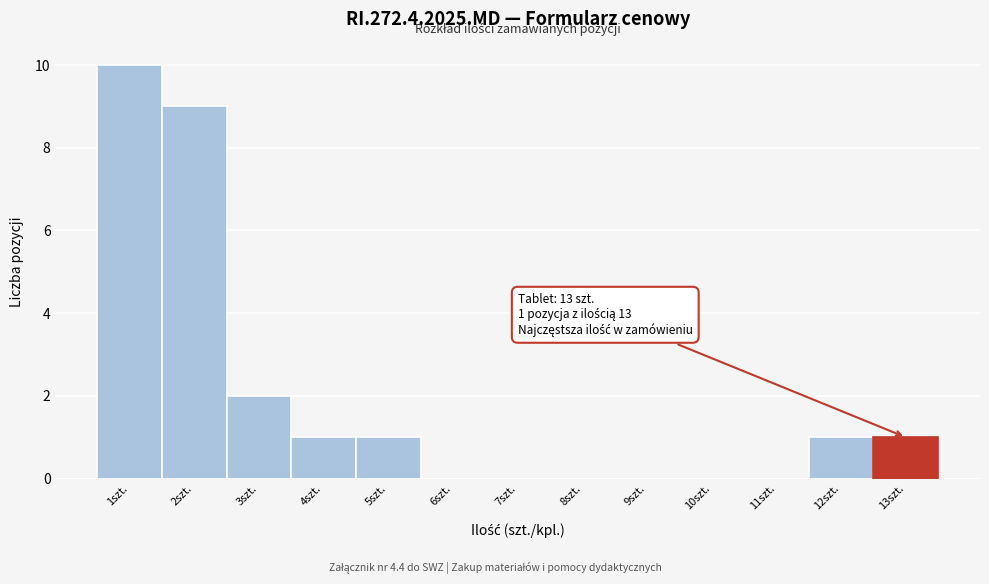

Over which range of the x-axis is the bar tallest?

0.5 to 1.5